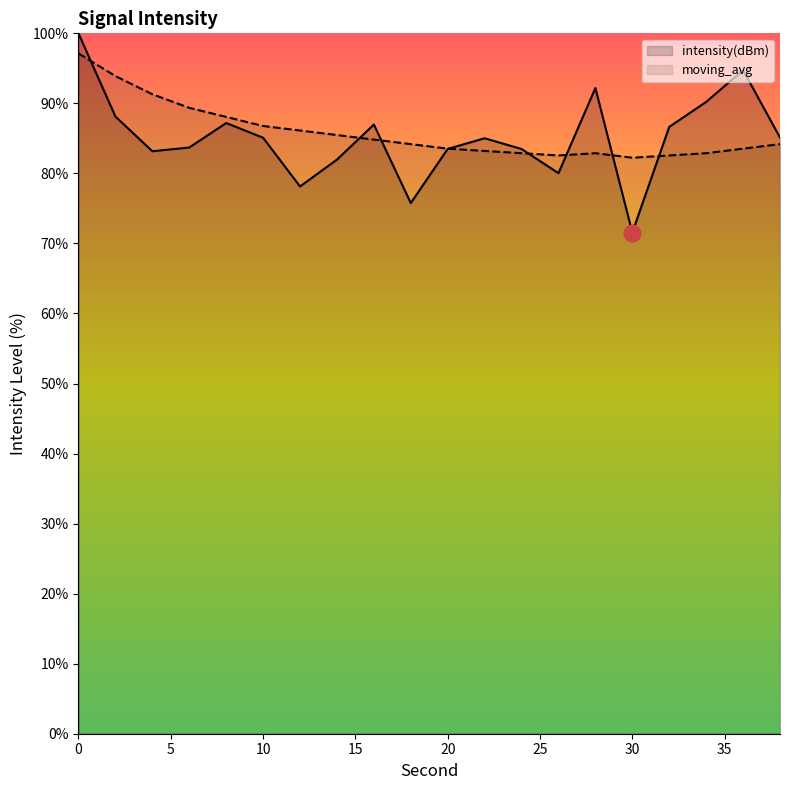

What is the average value of the moving_avg series?

85.9